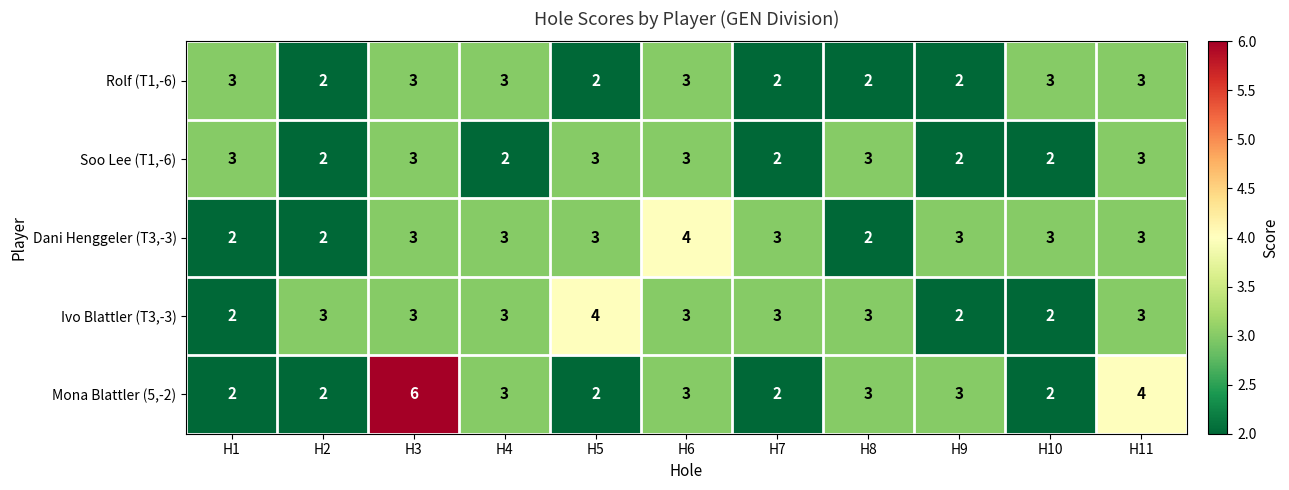

What is the average value of the Dani Henggeler (T3,-3) series?

3